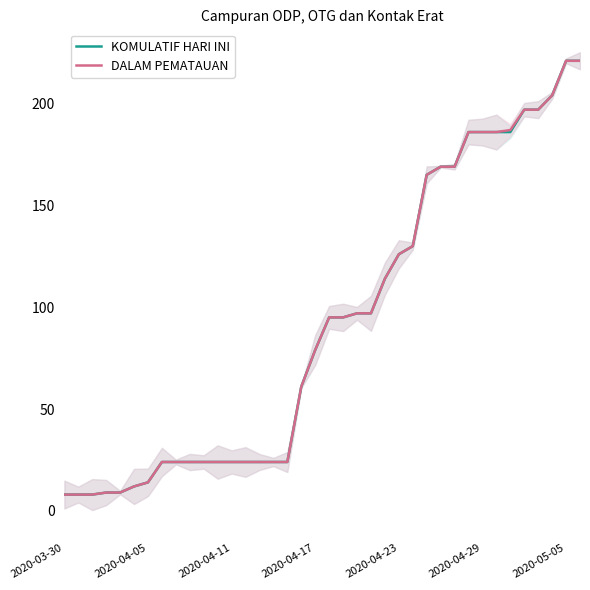

What are all the series names shown in the legend?

KOMULATIF HARI INI, DALAM PEMATAUAN